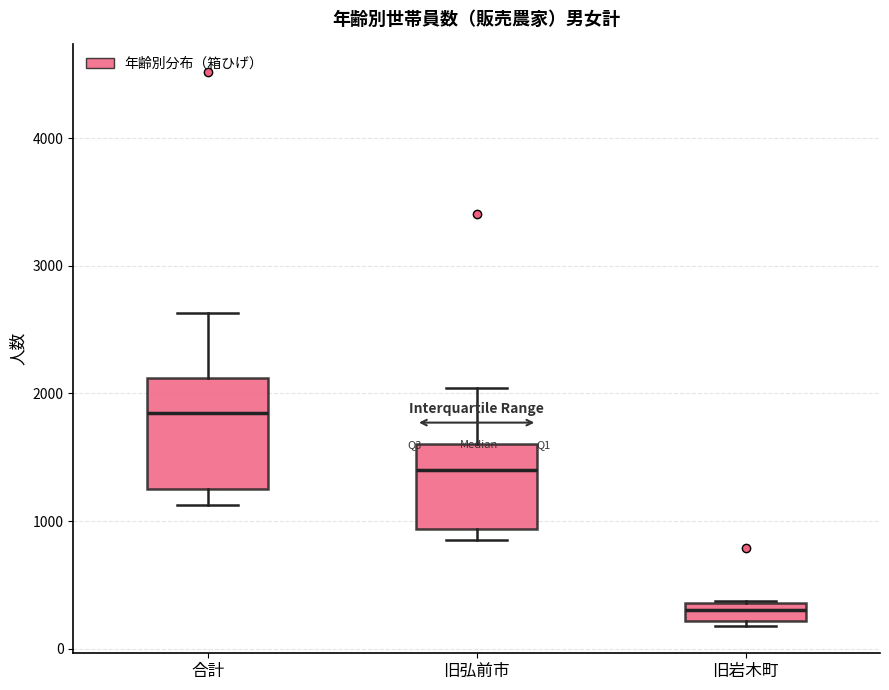

Comparing the boxes themselves (not the whiskers), which one is the tallest?

合計